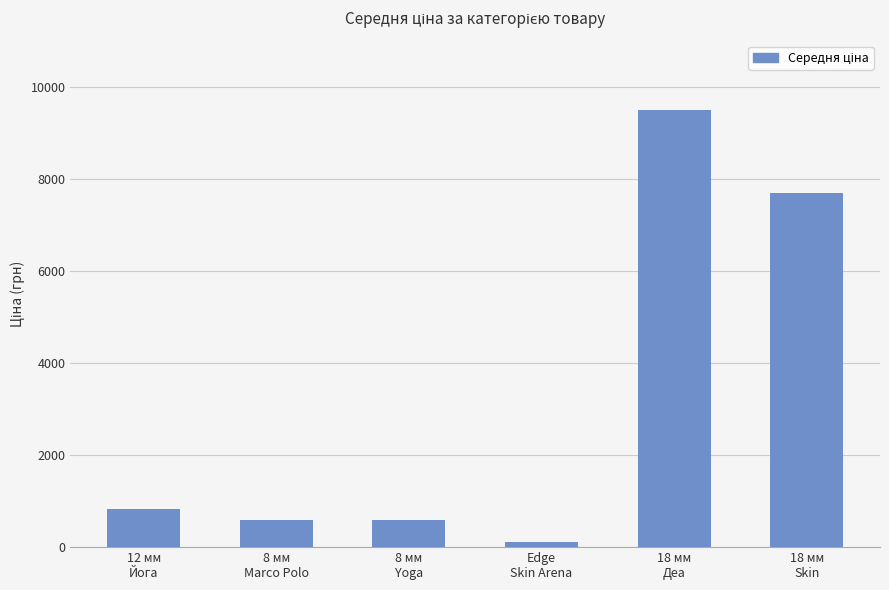

Is it true that the value at 12 мм
Йога is 827.6?

True